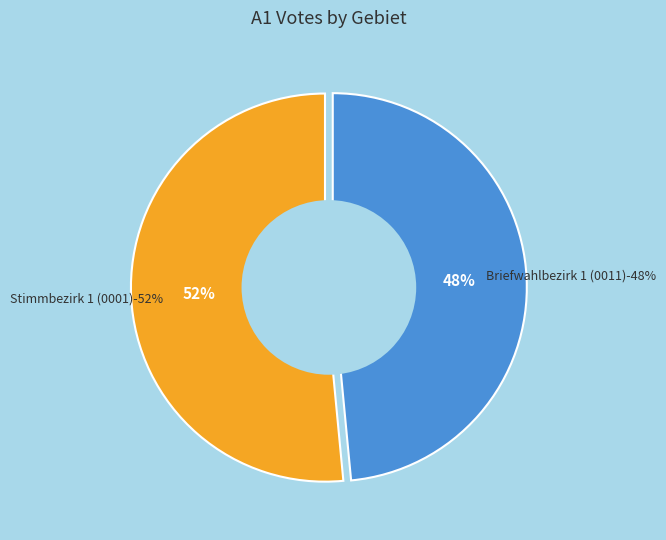

What is the change in value from Stimmbezirk 1 to Briefwahlbezirk 1?

-461